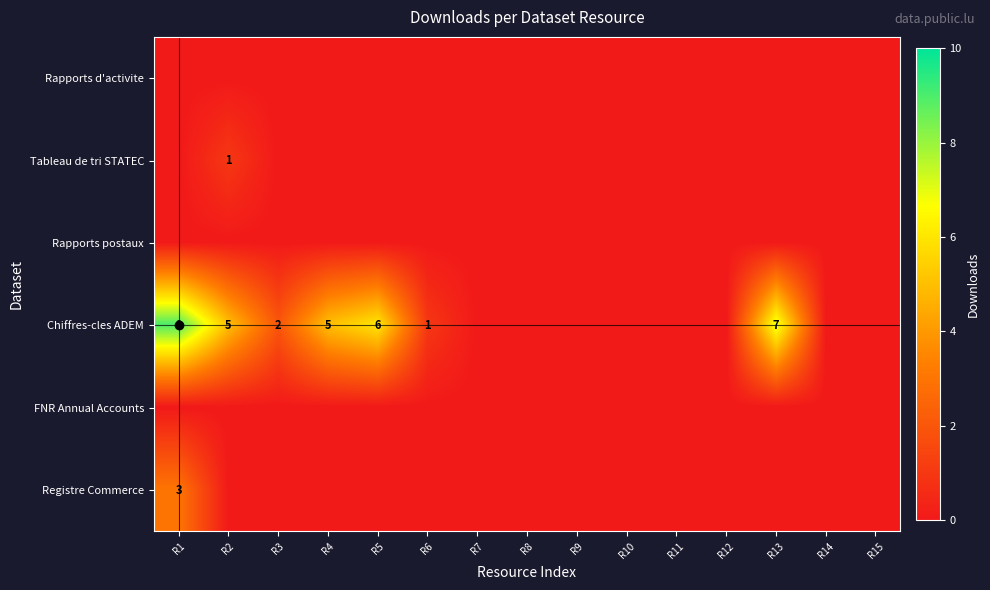

The Chiffres-cles ADEM series shows 5 at R2. True or false?

True